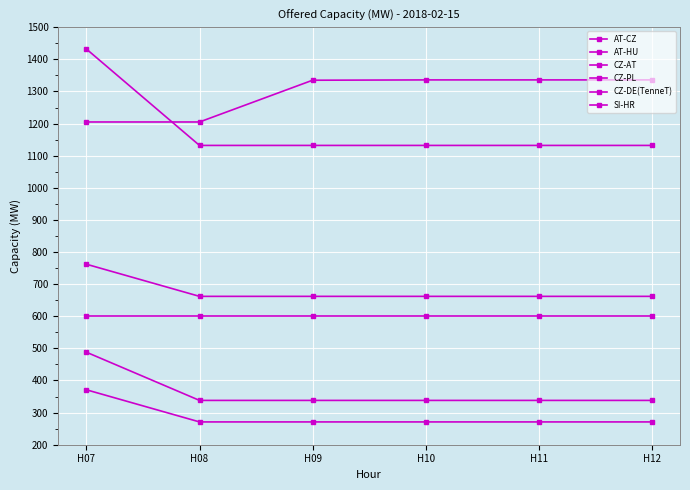

Is this an area chart (filled region under the line)?

No